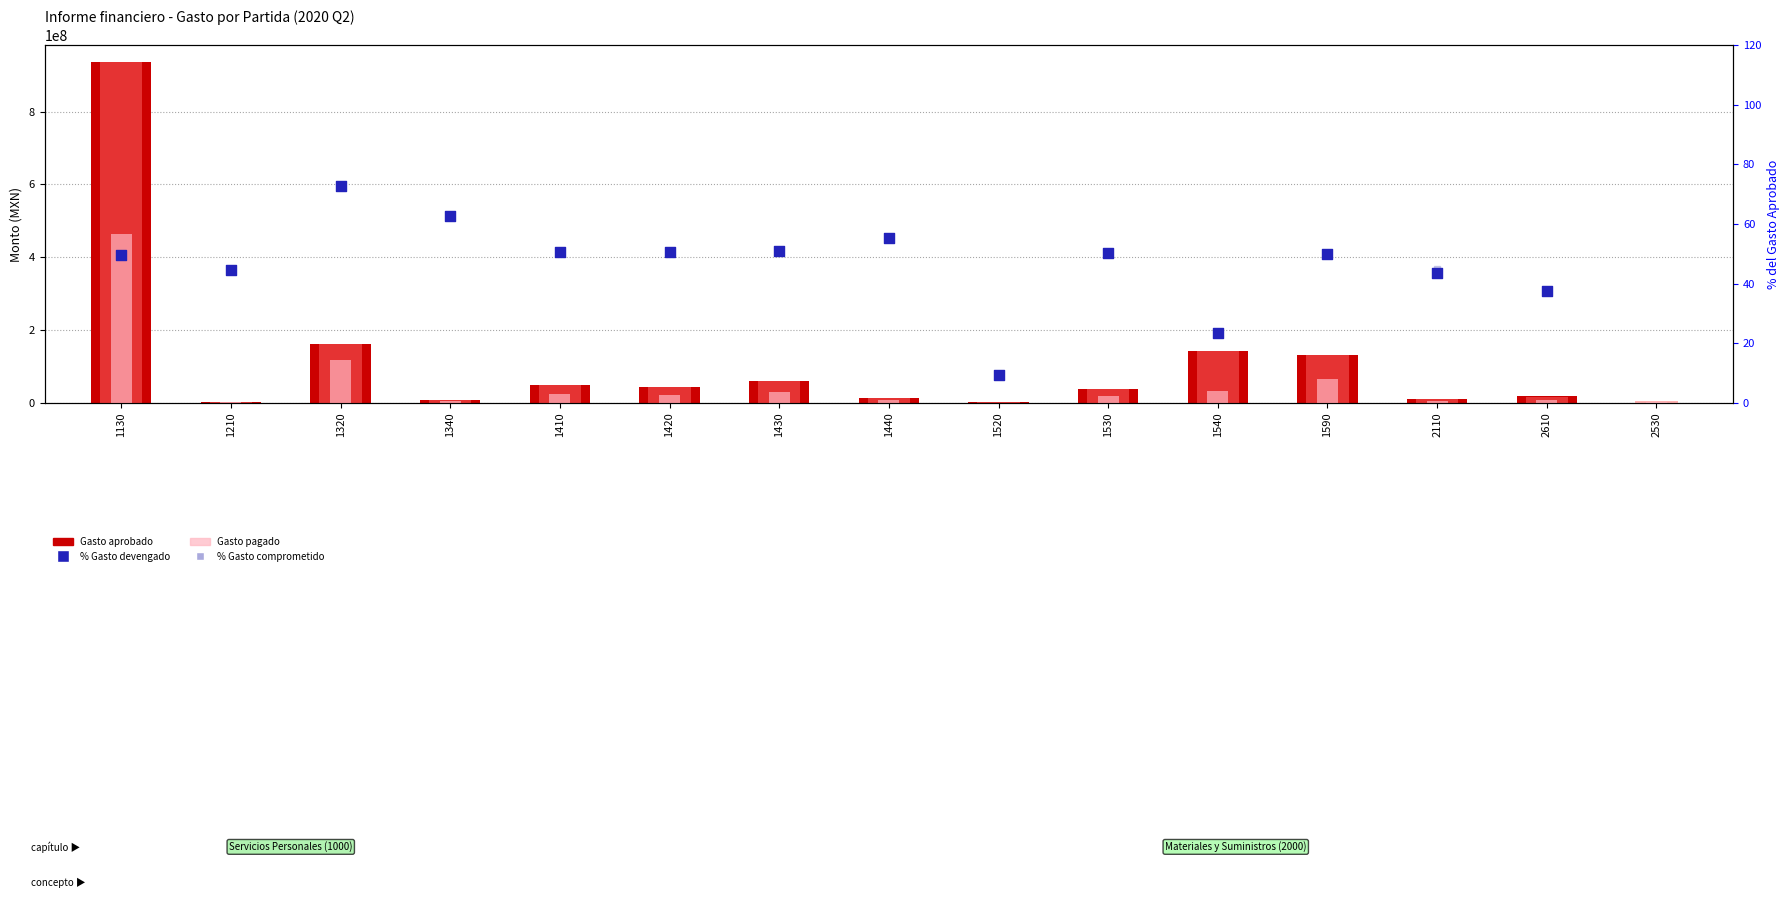

What is the total value across all series at 1430?

148417907.5